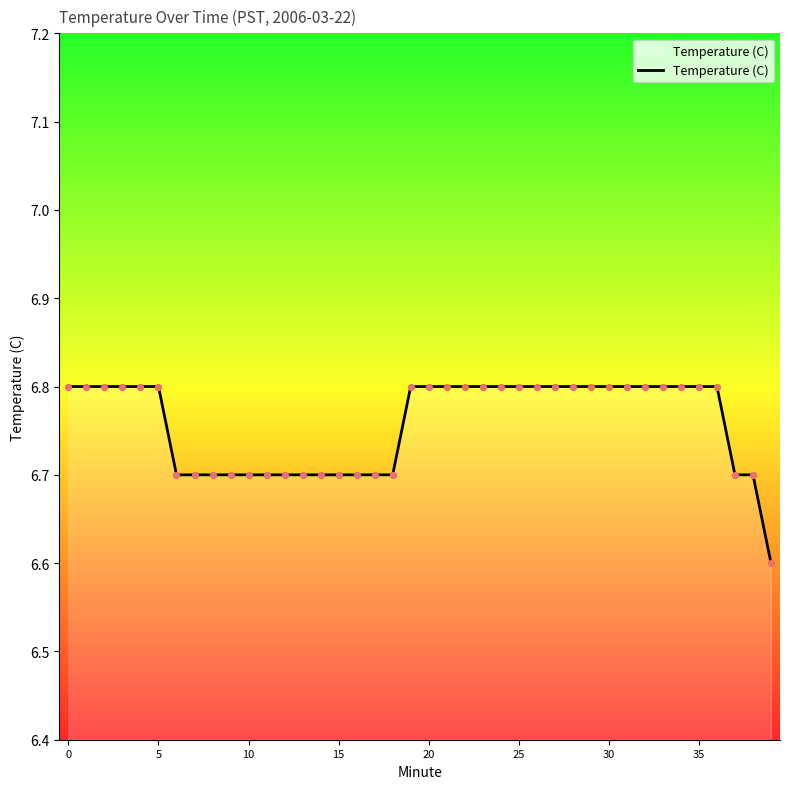

What is the greatest value displayed?

6.8